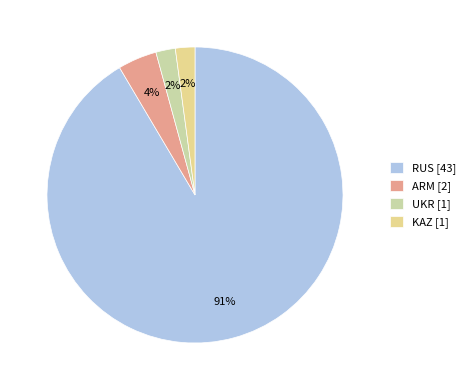

To the nearest percent, what portion does KAZ represent?

2%